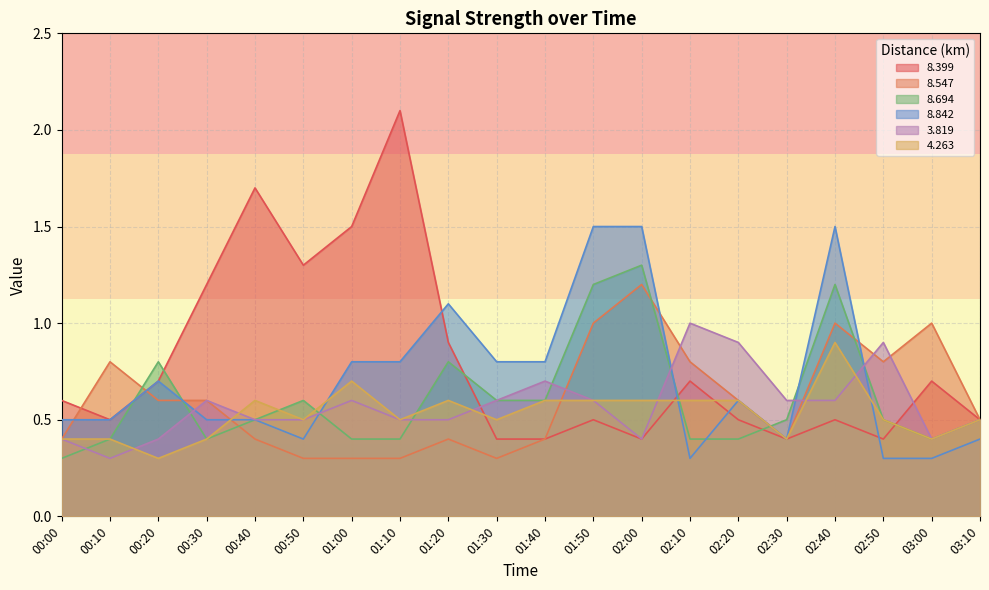

How many lines are shown in the chart?

6